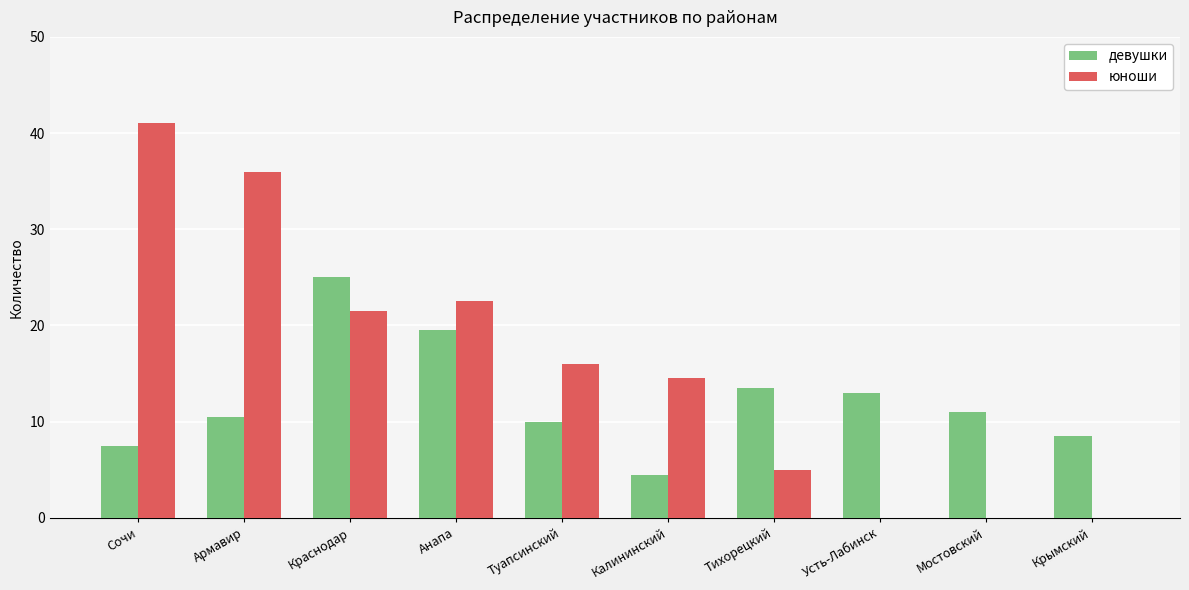

Between Сочи and Усть-Лабинск, which series saw the biggest shift?

юноши